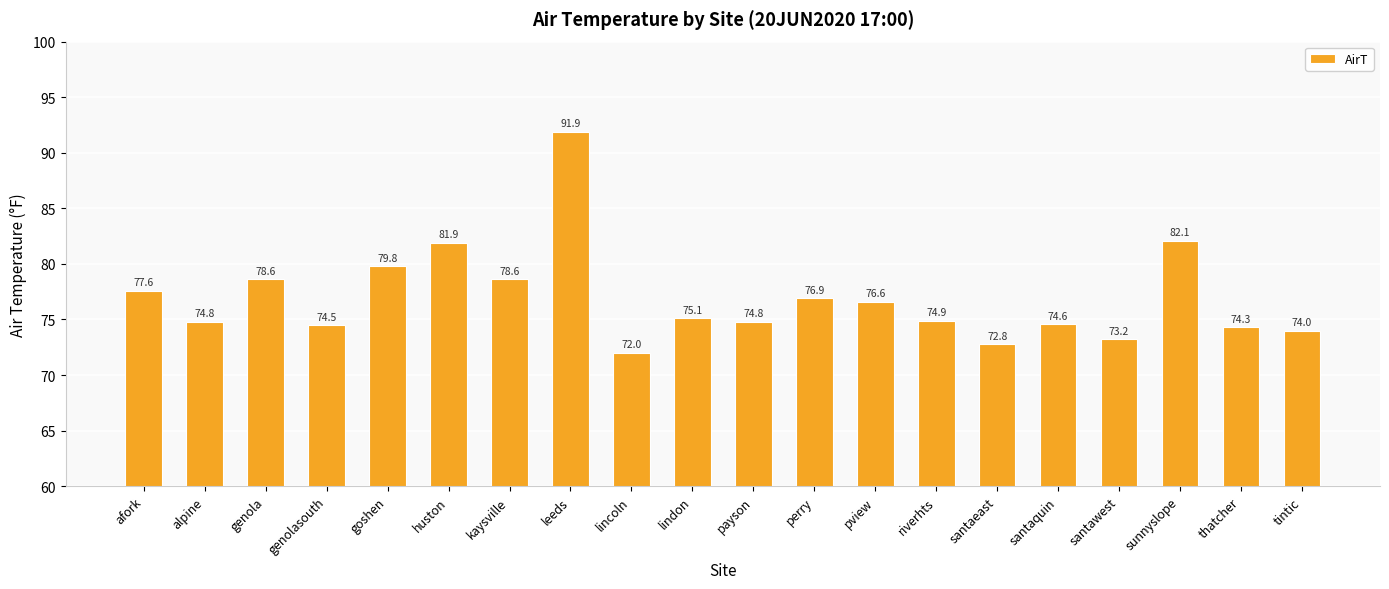

Between payson and kaysville, which is larger?

kaysville